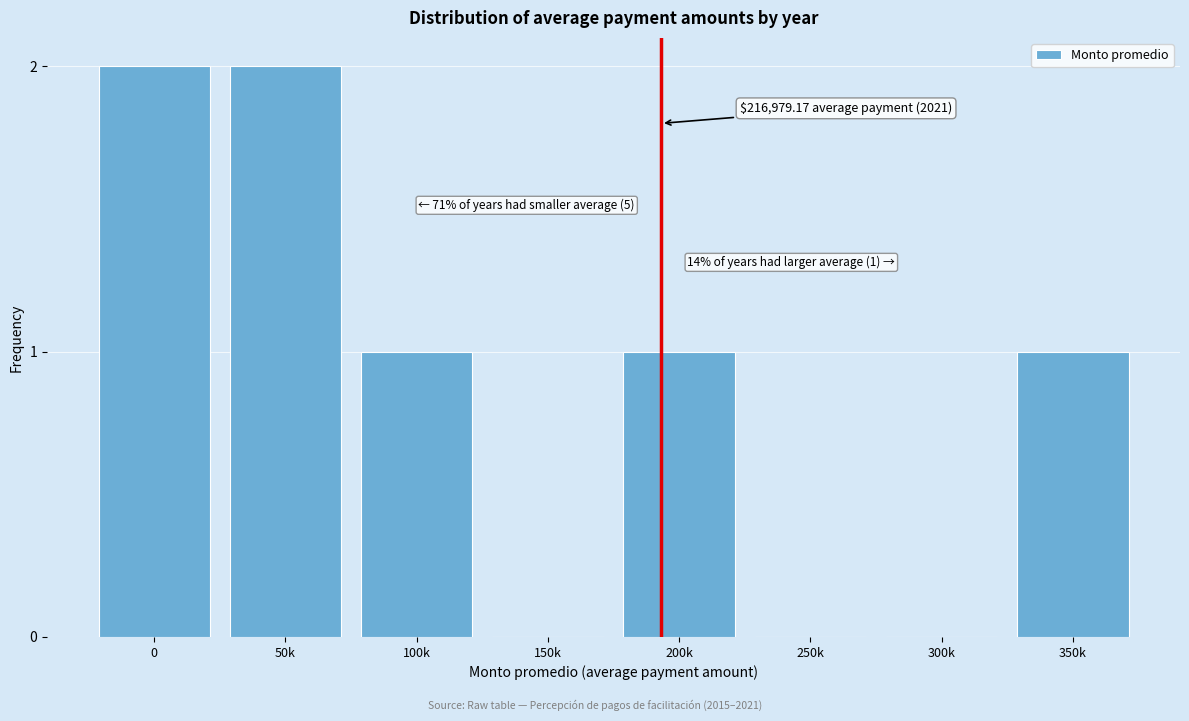

Reading left to right, extract all data points from this chart.

0=2	50k=2	100k=1	150k=0	200k=1	250k=0	300k=0	350k=1